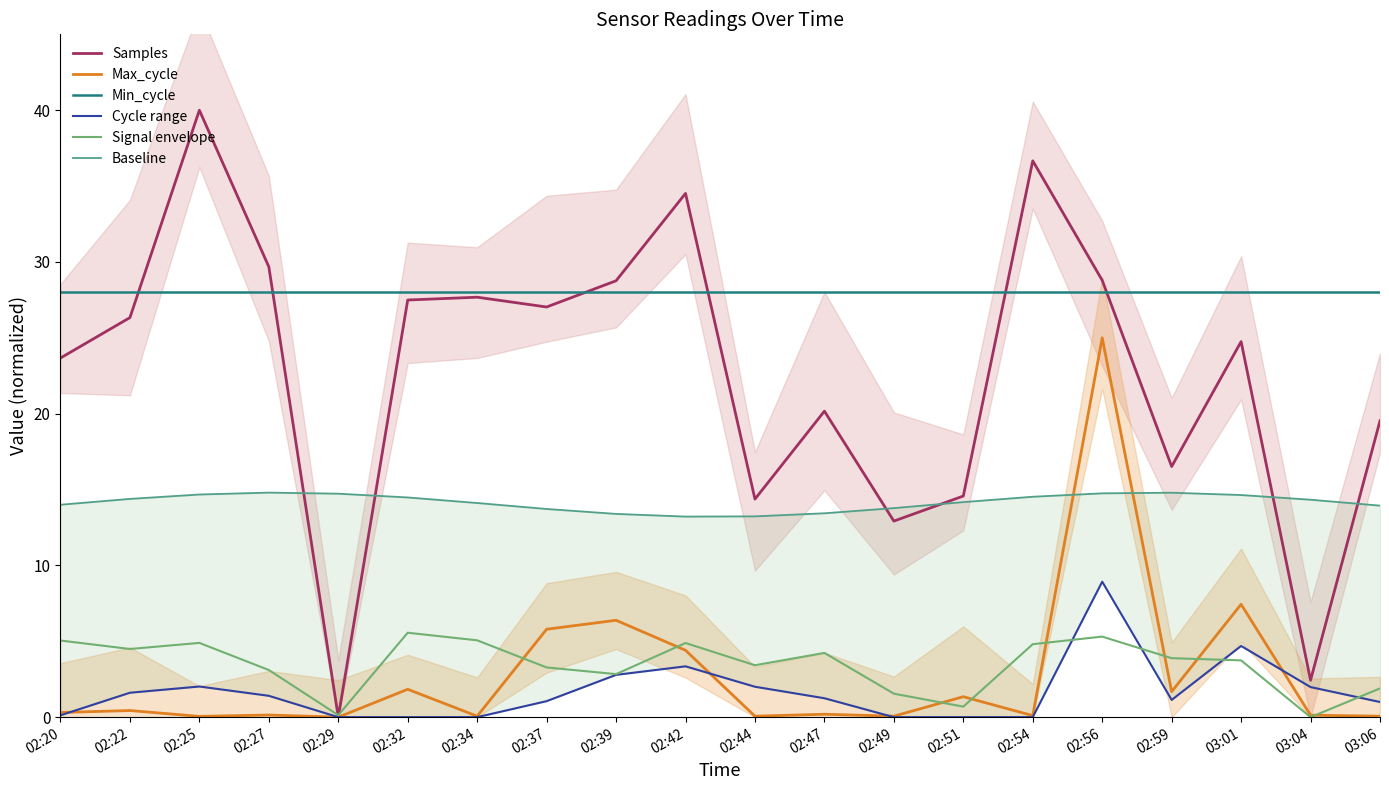

At 02:42, list the series in order from smallest to largest.

Cycle range, Max_cycle, Signal envelope, Baseline, Min_cycle, Samples